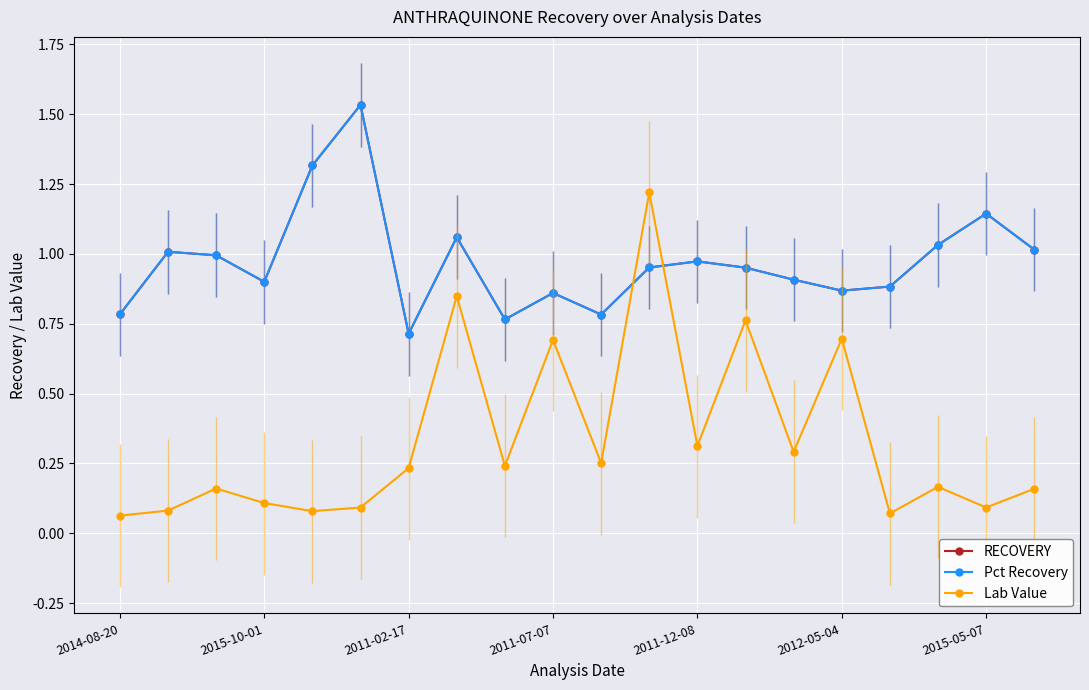

How many intersections are there between Lab Value and Pct Recovery?

2